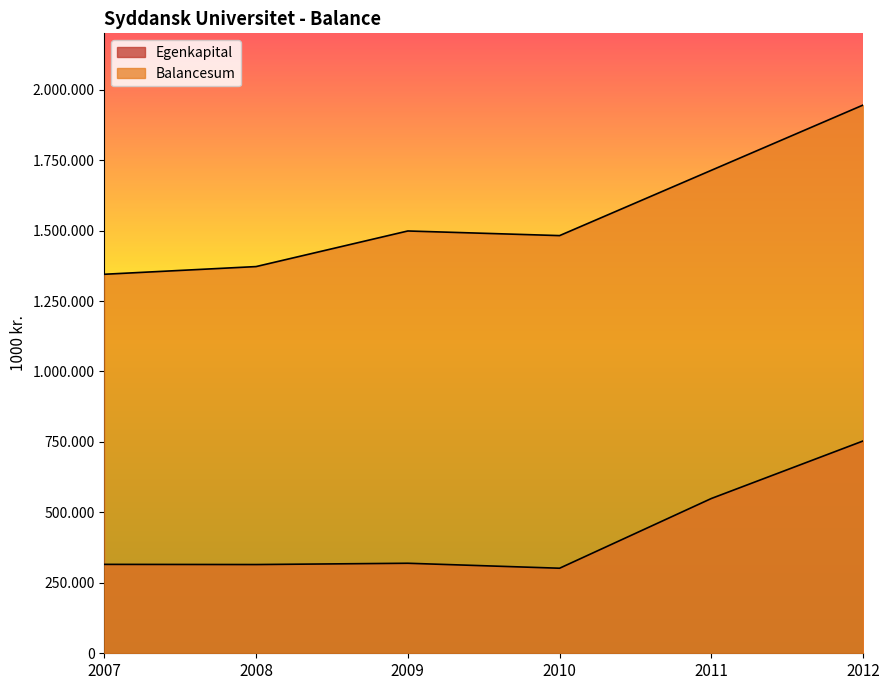

List the series in order of their overall mean, lowest first.

Egenkapital, Balancesum